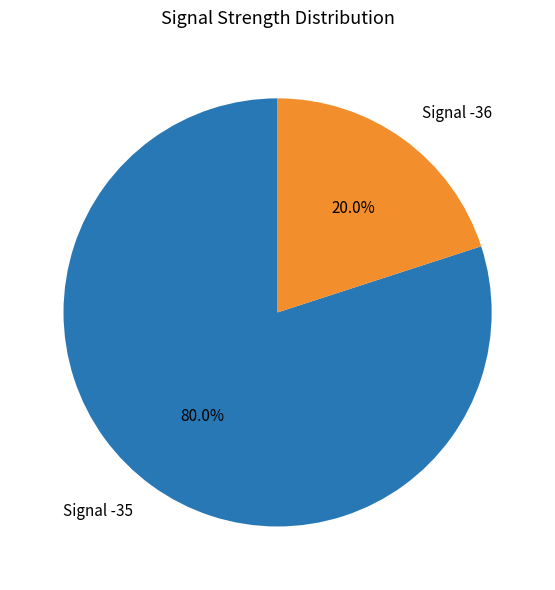

Which category has the biggest portion of the pie?

Signal -35